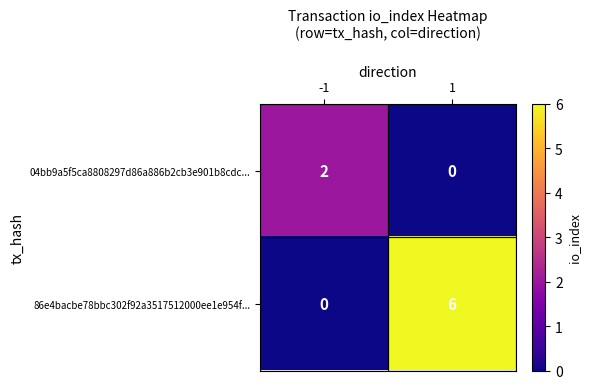

What is the highest value of the 86e4bacbe78bbc302f92a3517512000ee1e954f... series?

6